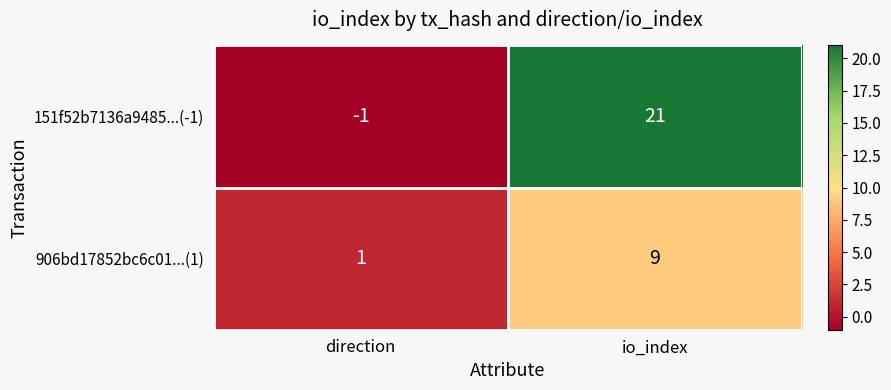

Reading left to right, what are all the values shown in this chart?

151f52b7136a9485...(-1): direction=-1	io_index=21
906bd17852bc6c01...(1): direction=1	io_index=9